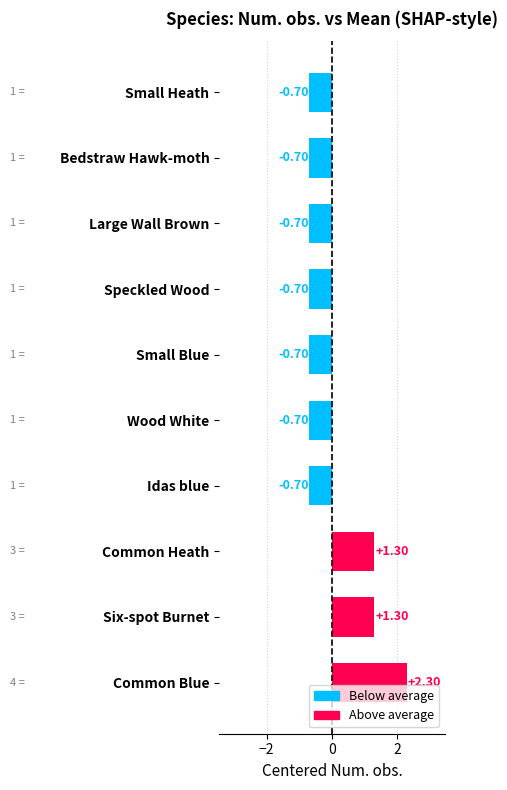

What is the difference between the second highest and second lowest values?

2.0